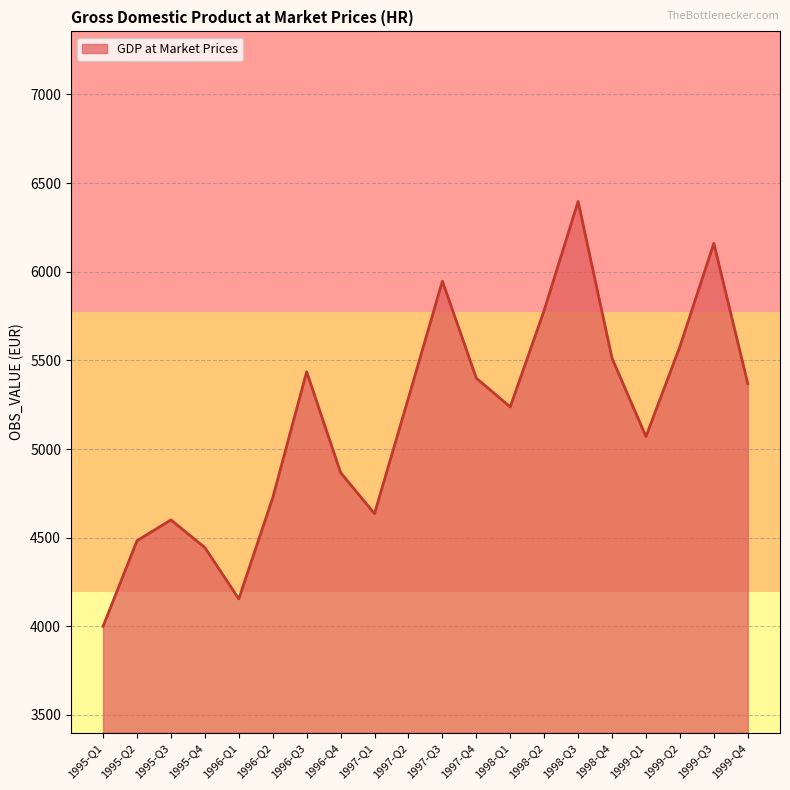

Is it true that the value at 1995-Q2 is 4482.9?

True